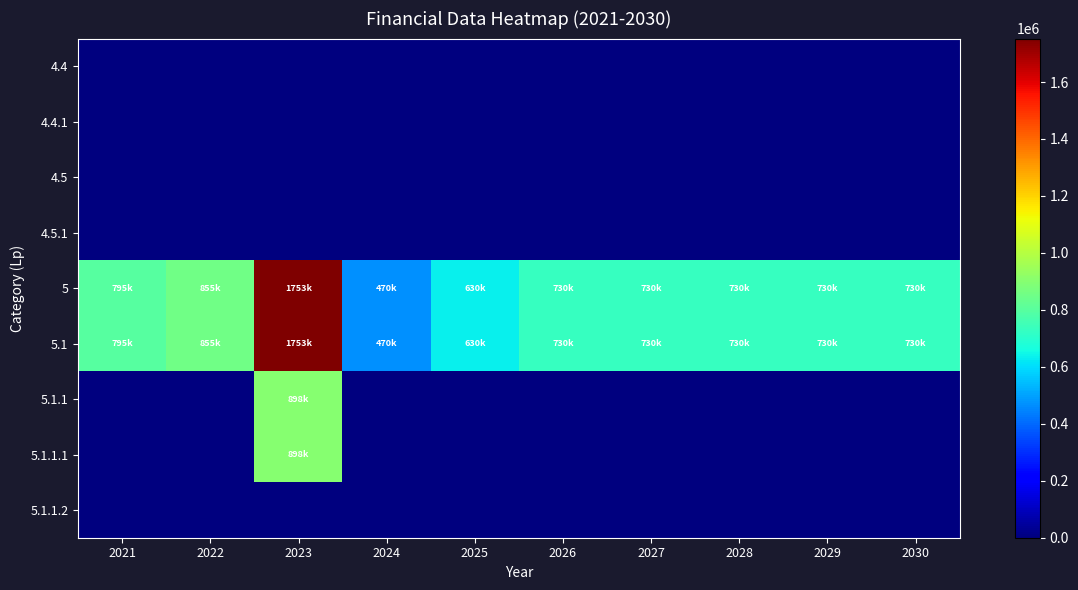

What is the difference between the highest and lowest values at 2027?

730000